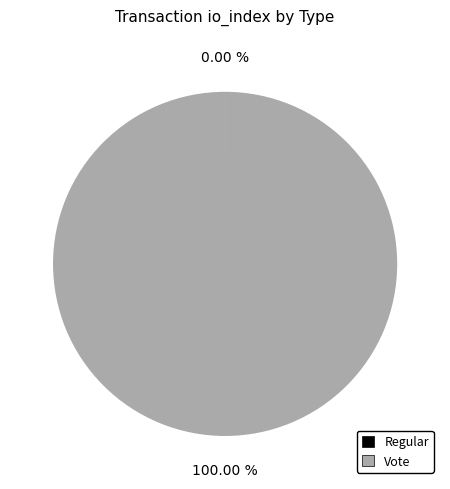

Is Vote the majority of the pie?

Yes